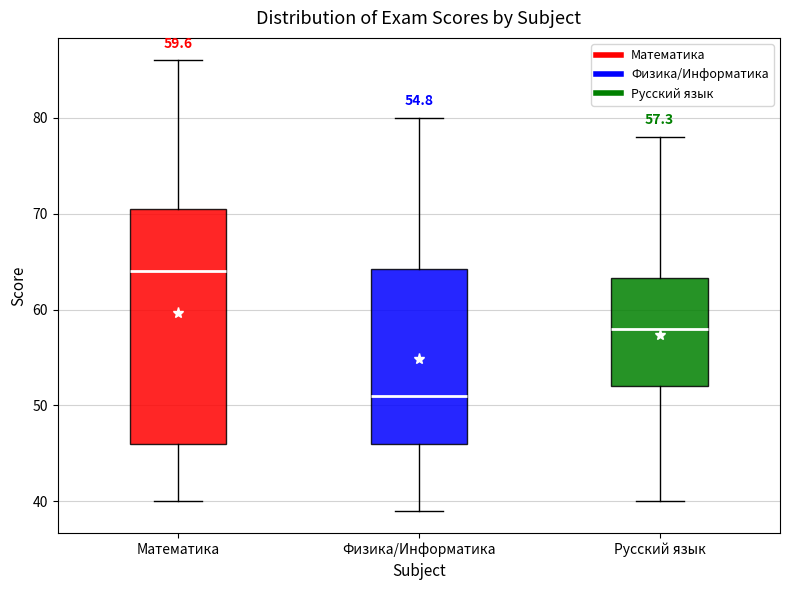

Which box has the highest median line?

Математика